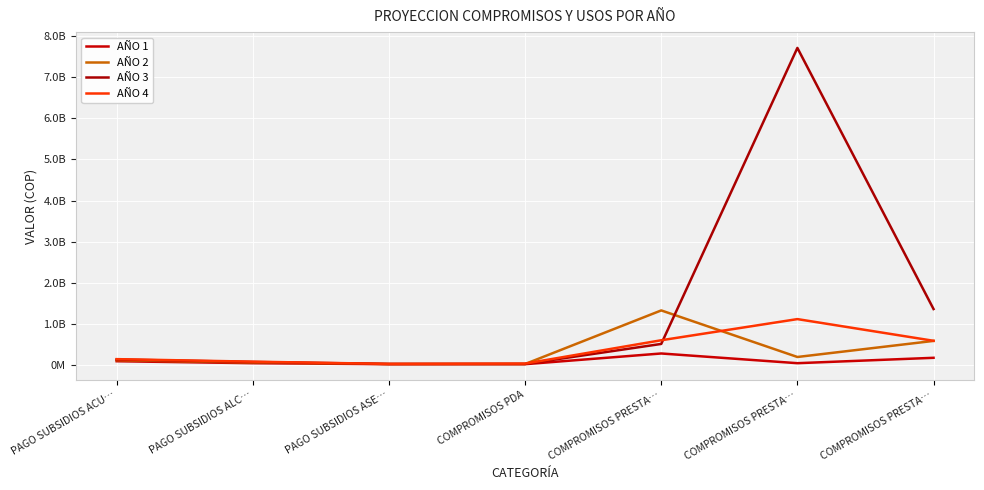

Is this an area chart (filled region under the line)?

No